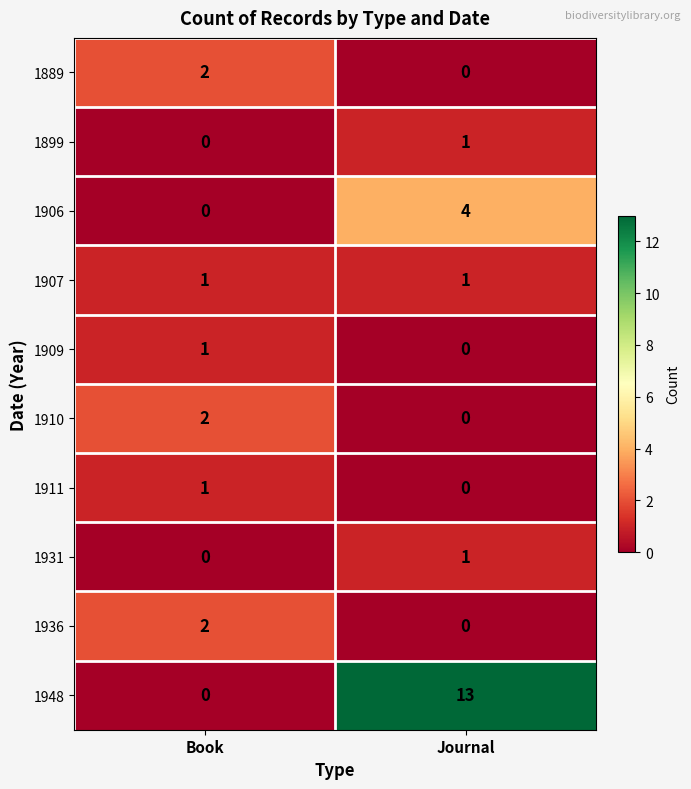

At how many categories does at least one series exceed 10?

1